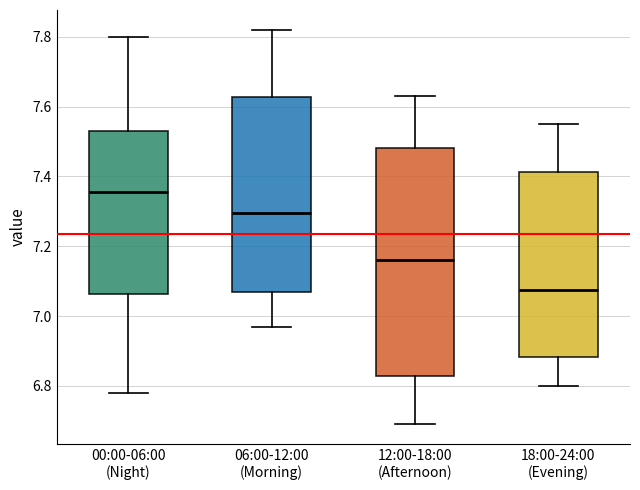

Comparing the boxes themselves (not the whiskers), which one is the tallest?

12:00-18:00 (Afternoon)